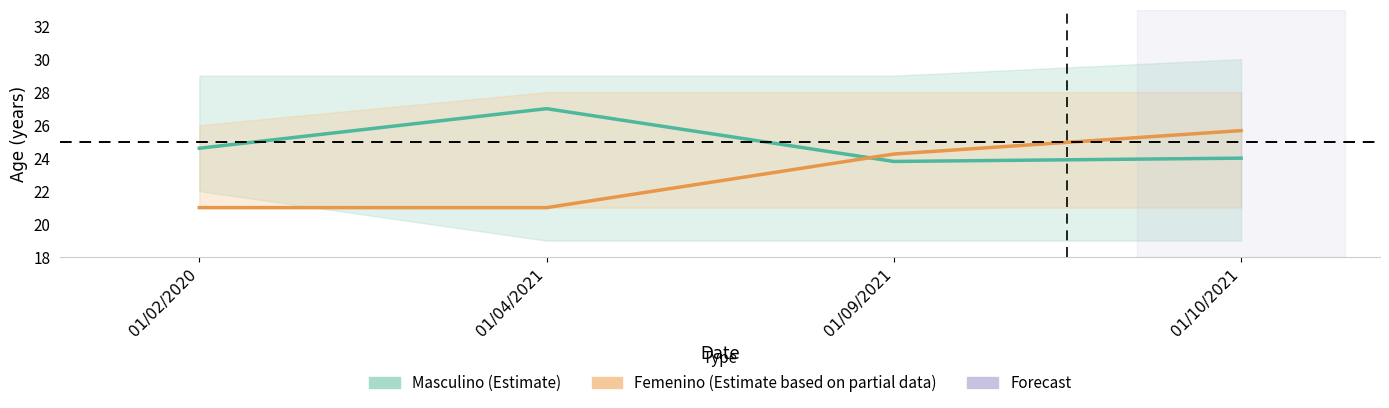

At how many categories does at least one series exceed 24?

4